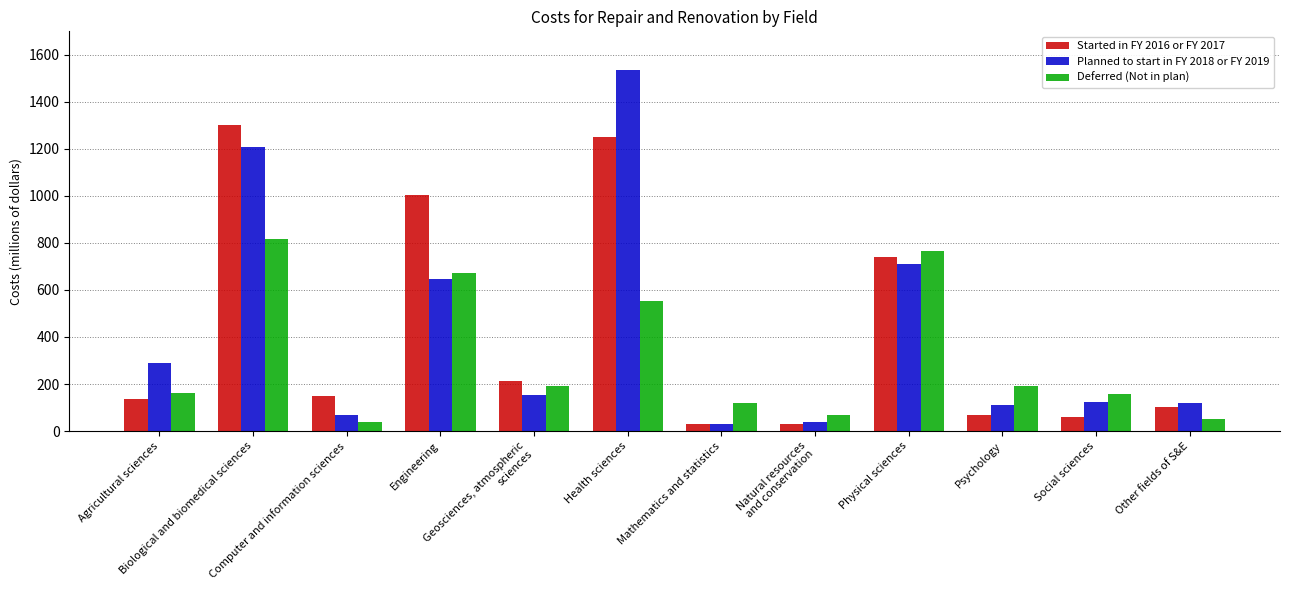

What is the difference between the maximum and minimum values in the Planned to start in FY 2018 or FY 2019 series?

1505.5